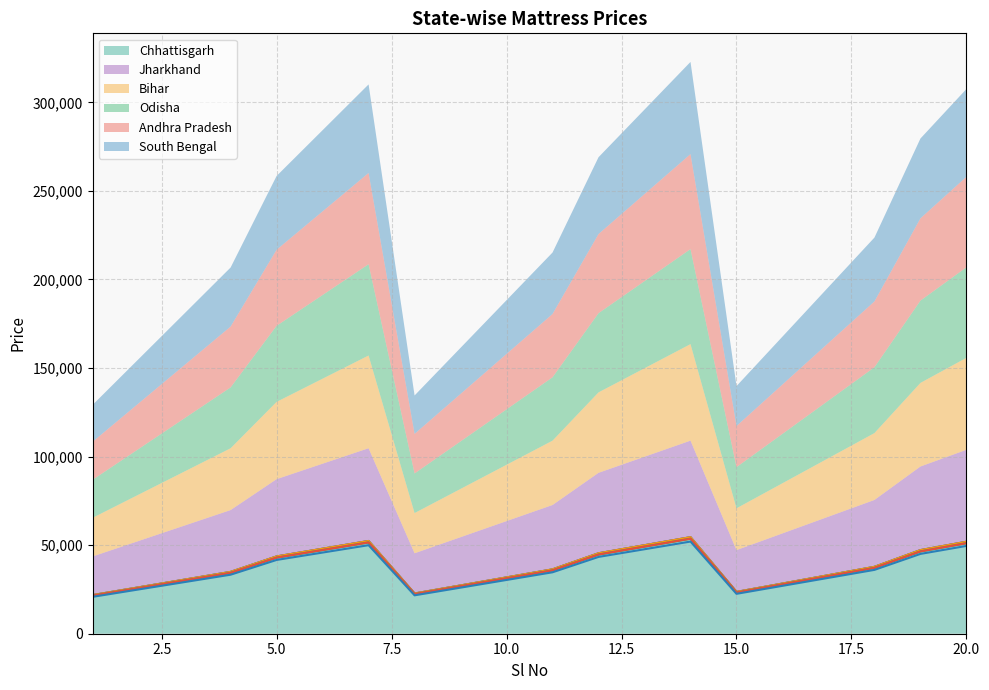

In Bihar, how many points are lower than both neighbors (excluding endpoints)?

2